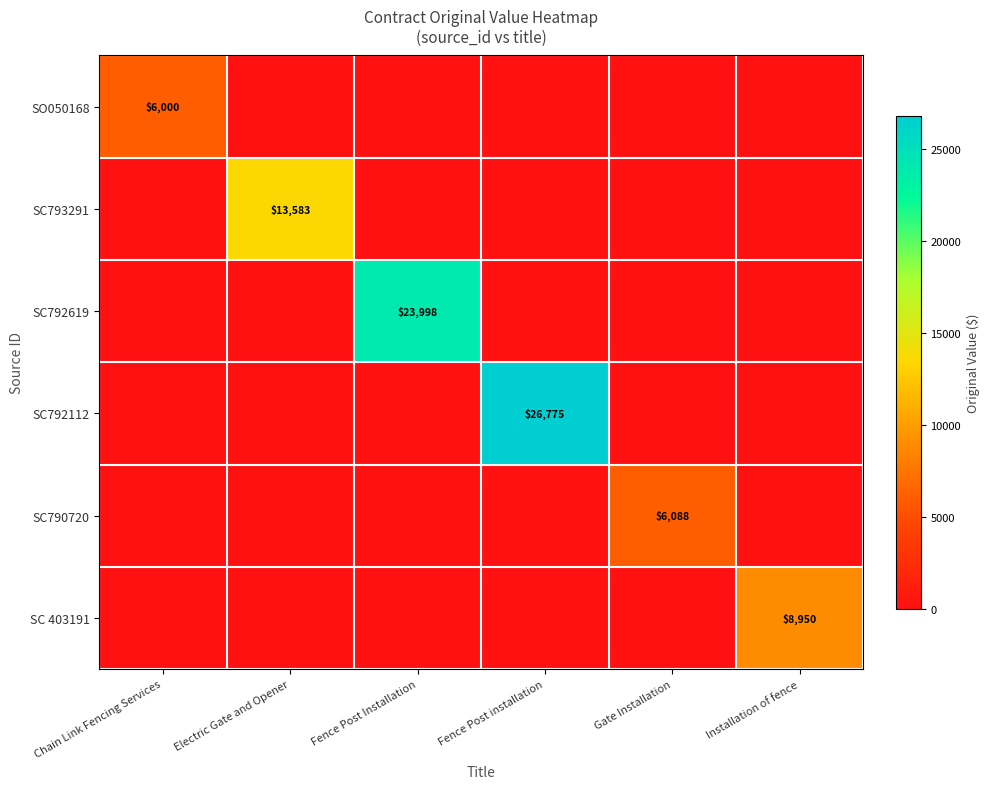

Is it true that SO050168 equals 6000 at Chain Link Fencing Services?

True